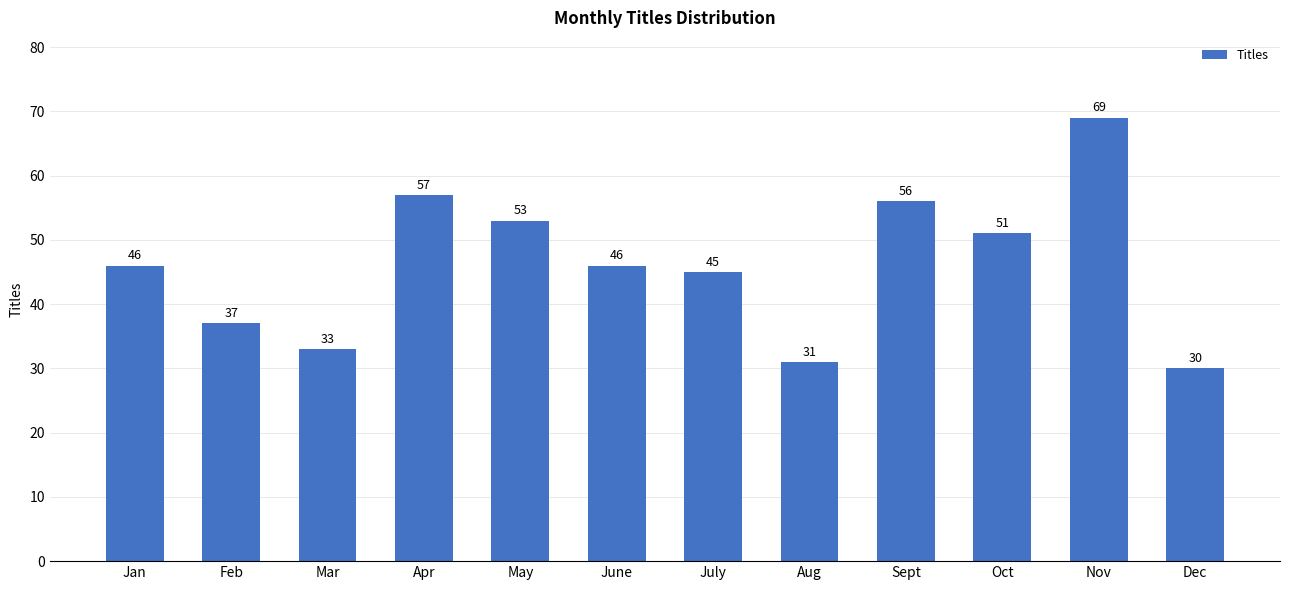

The chart shows a value of 37 at Feb. True or false?

True